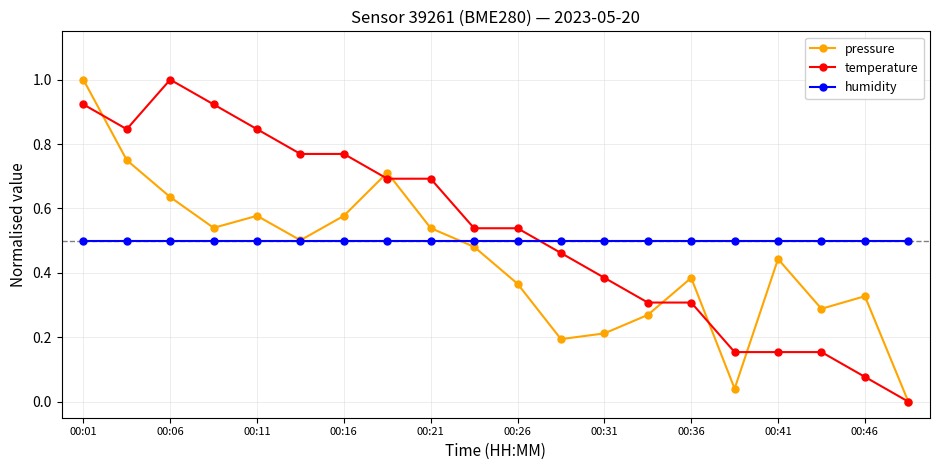

What is the sum of all humidity values?

10.0